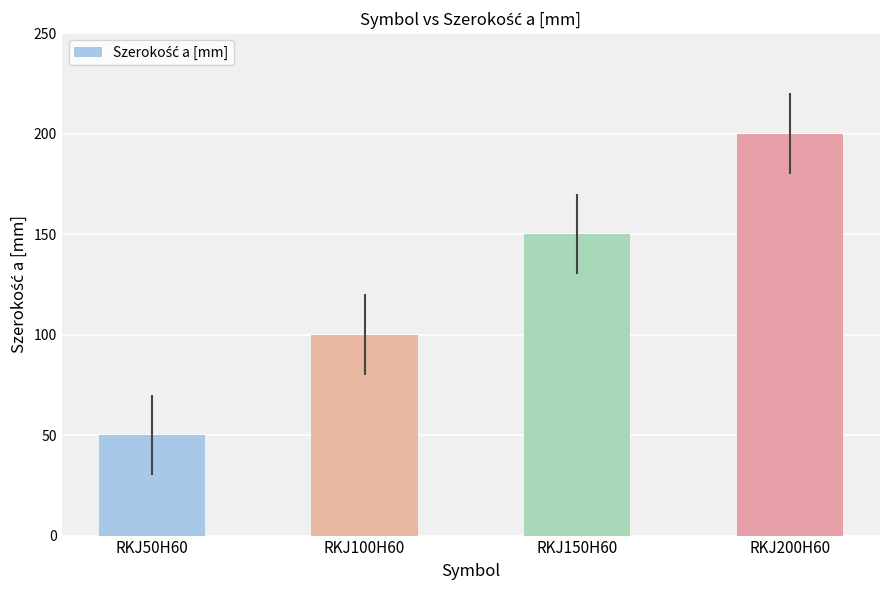

What is the difference between the maximum and second lowest values?

100